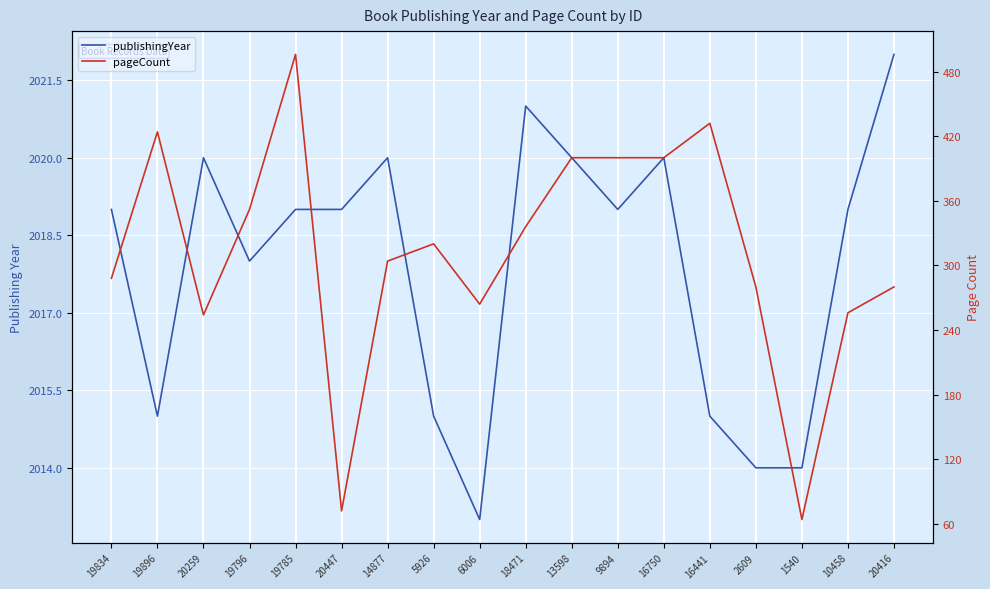

Rank the series by their maximum value, from highest to lowest.

publishingYear, pageCount